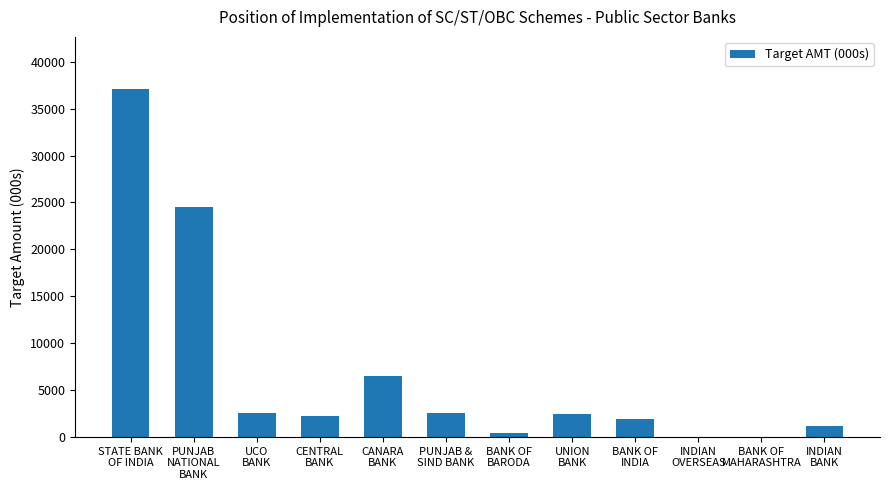

What is the sum of the values at UCO
BANK and CANARA
BANK?

9100